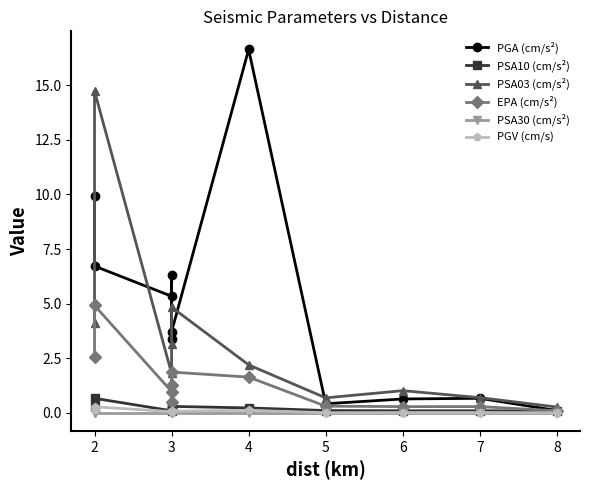

The PSA30 (cm/s²) series shows 0.0 at 3. True or false?

False